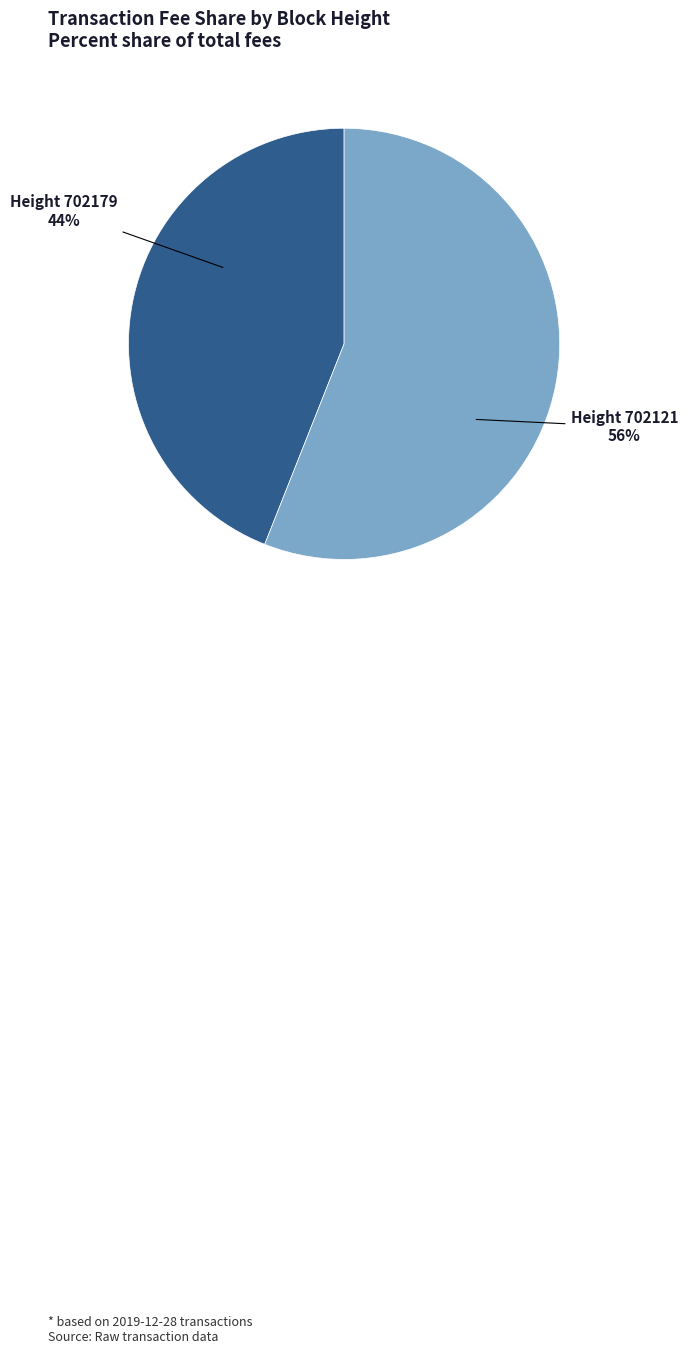

To the nearest percent, what is the average slice percentage?

50%